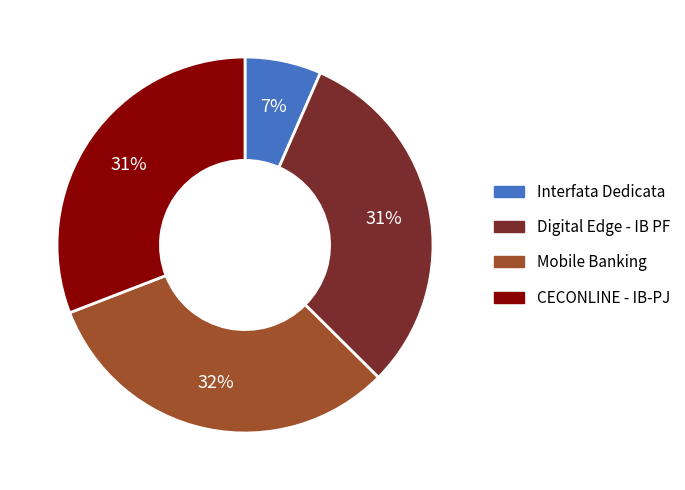

To the nearest percent, what portion does Interfata Dedicata represent?

7%